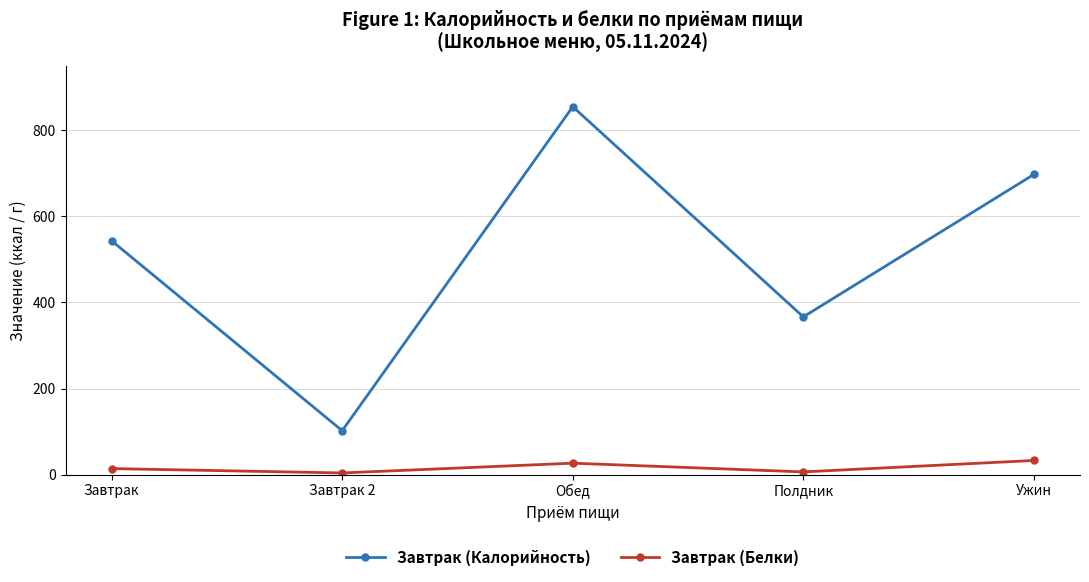

Does the chart display data point markers on the line(s)?

Yes